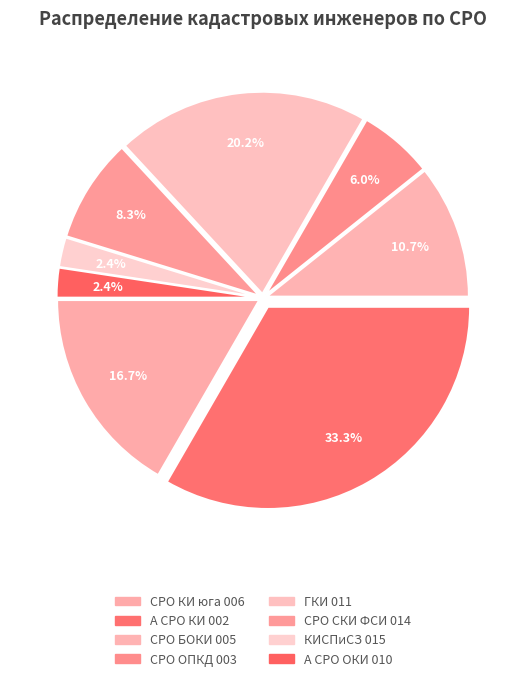

Rank the categories by value from highest to lowest.

А СРО "Кадастровые инженеры" 002, Ассоциация "ГКИ" 011, СРО "Кадастровые инженеры юга" 006, Ассоциация СРО "БОКИ" 005, СРО СКИ «ФСИ» 014, Ассоциация СРО "ОПКД" 003, АСРО "КИСПиСЗ" 015, А СРО "ОКИ" 010